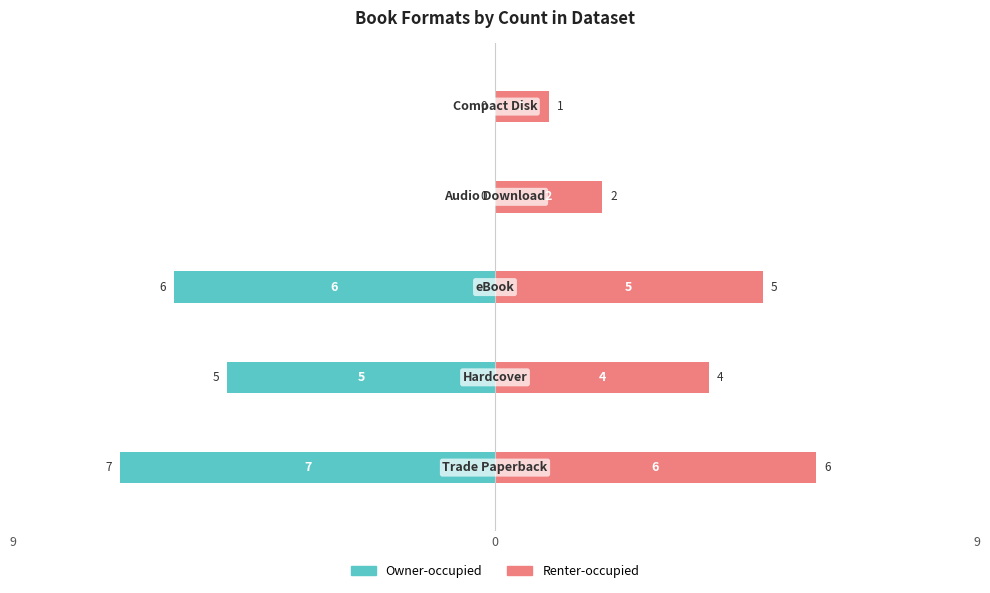

What is the sum of all Renter-occupied values?

18